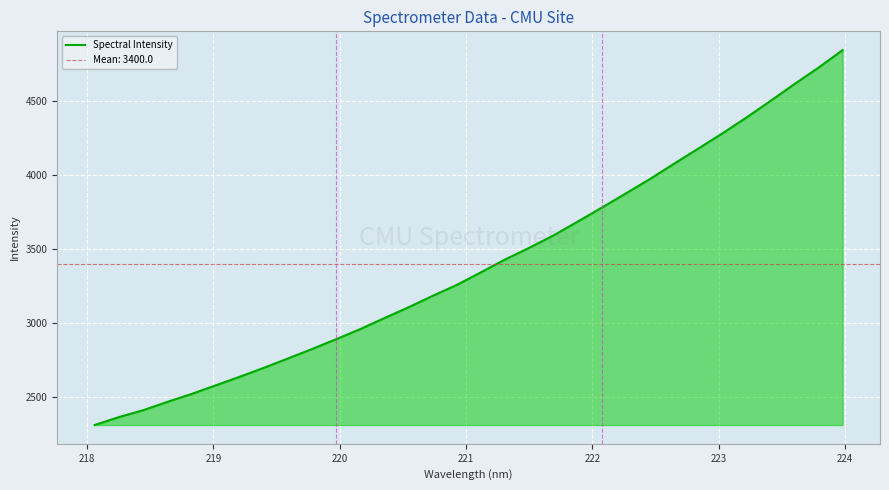

What is the lowest value of the Spectral Intensity series?

2309.8